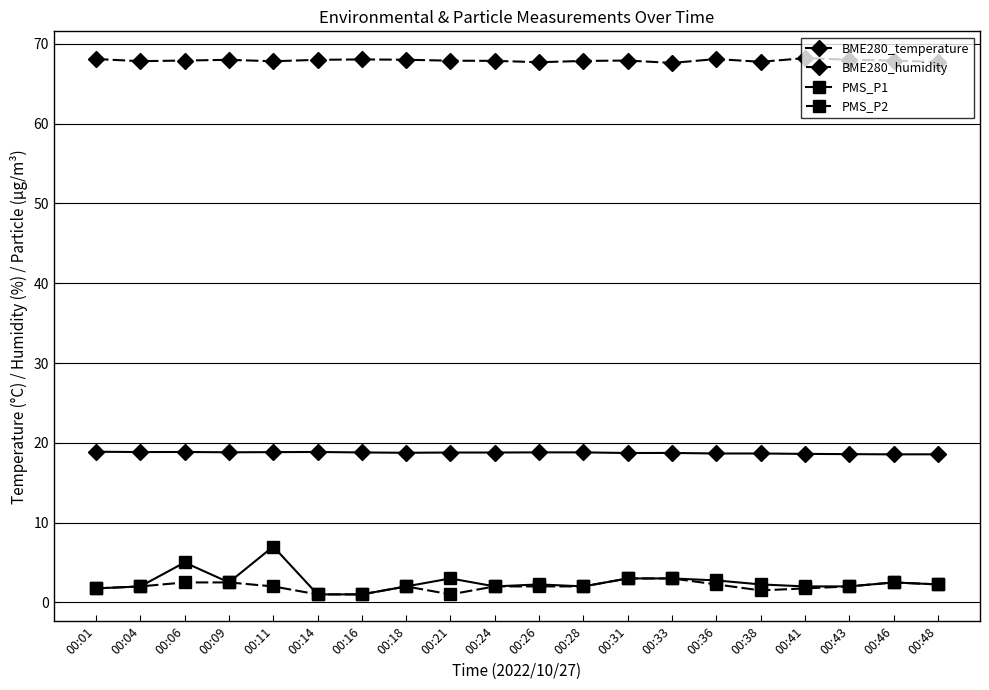

What is the sum of all BME280_temperature values?

374.8